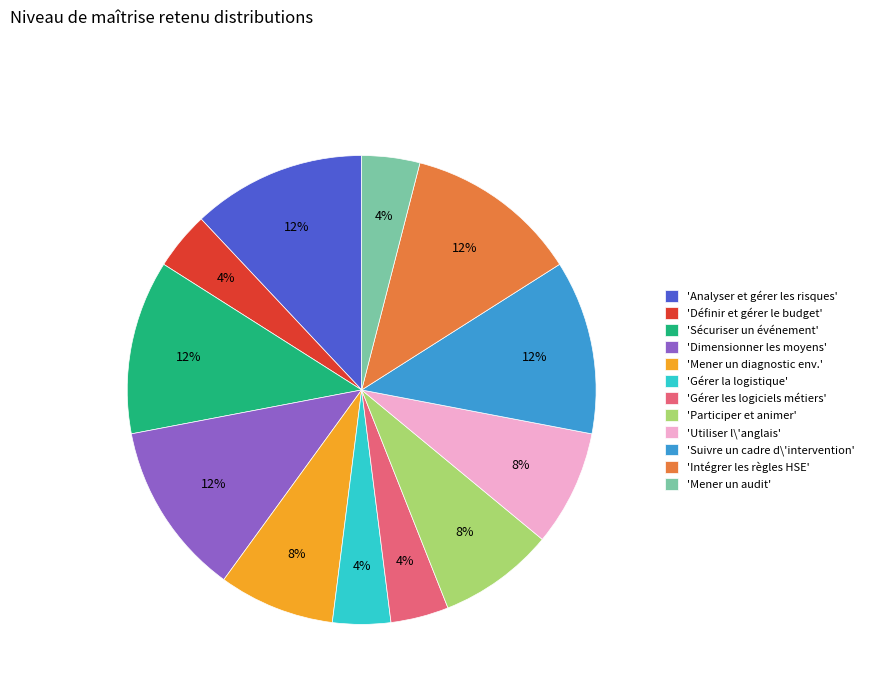

The 'Intégrer les règles HSE' slice represents 12% of the pie. True or false?

True